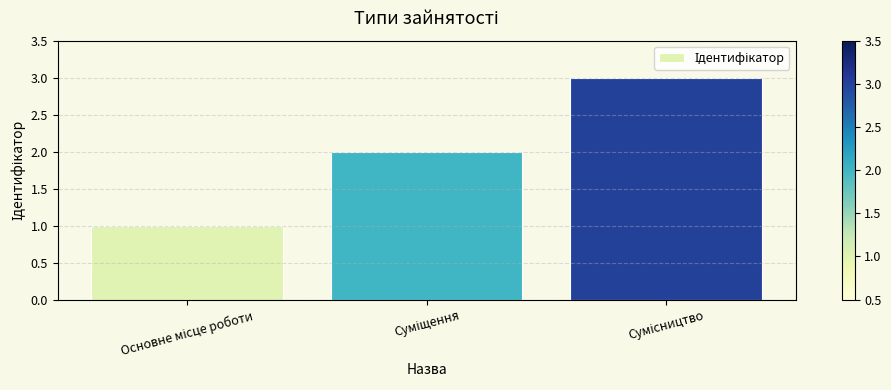

What is the sum of all values?

6